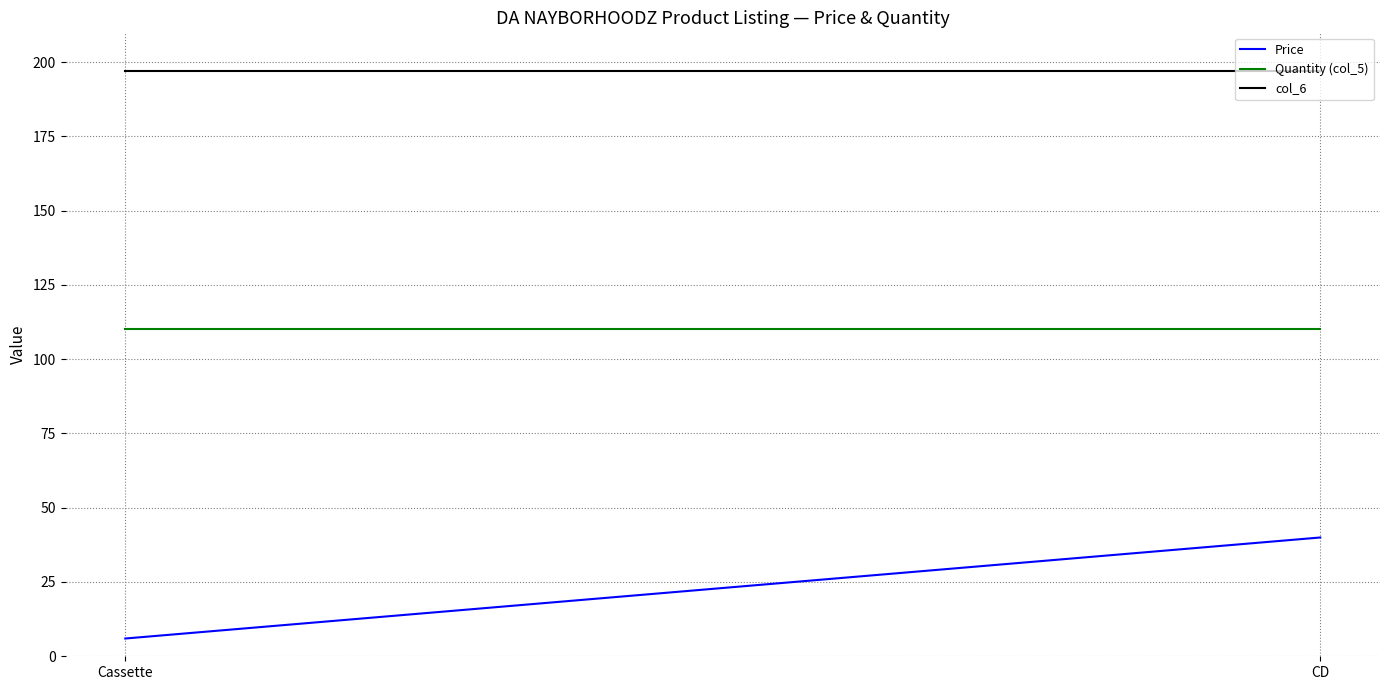

What are all the series names shown in the legend?

Price, Quantity (col_5), col_6